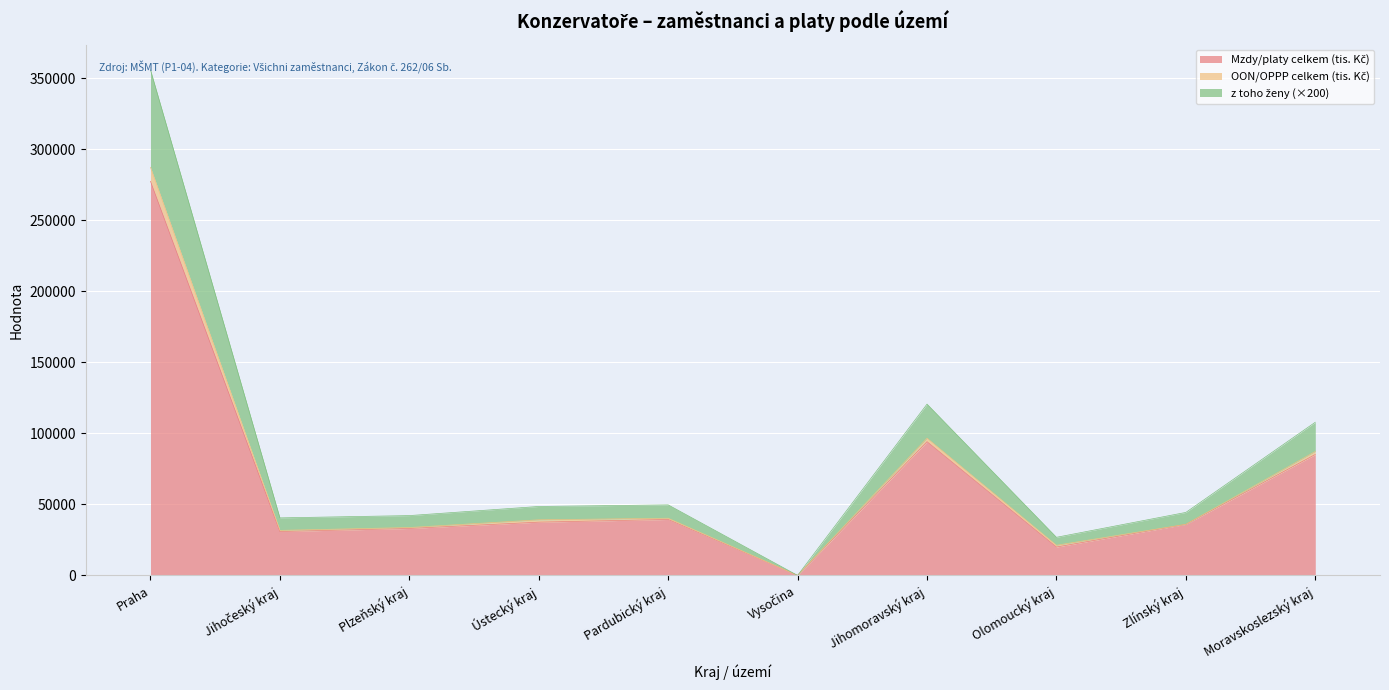

True or false: OON/OPPP celkem (tis. Kč) has a value of 17637.8 at Pardubický kraj.

False